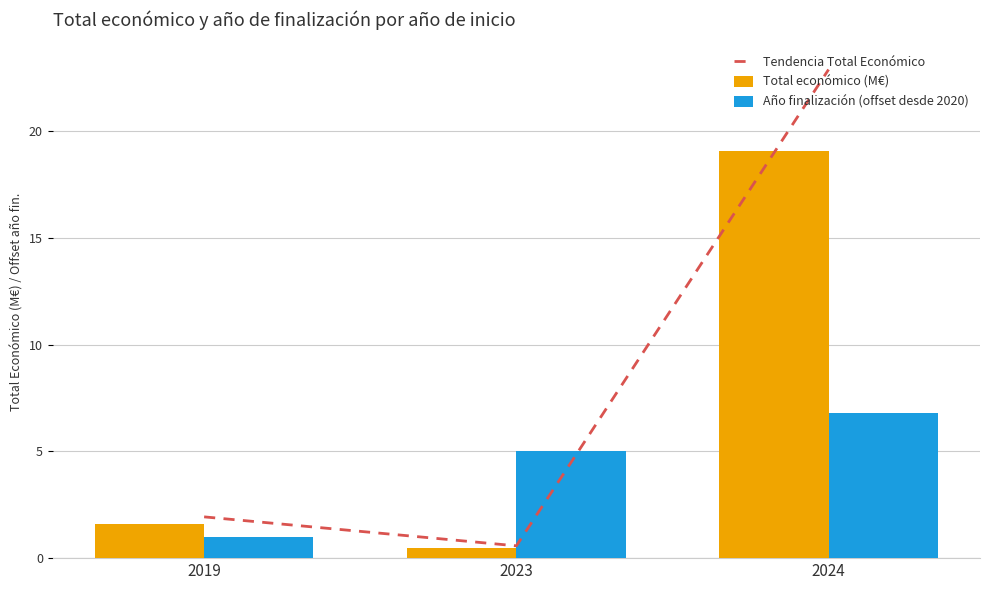

List the series in order of their overall mean, highest first.

Tendencia Total Económico, Total económico (M€), Año finalización (offset desde 2020)